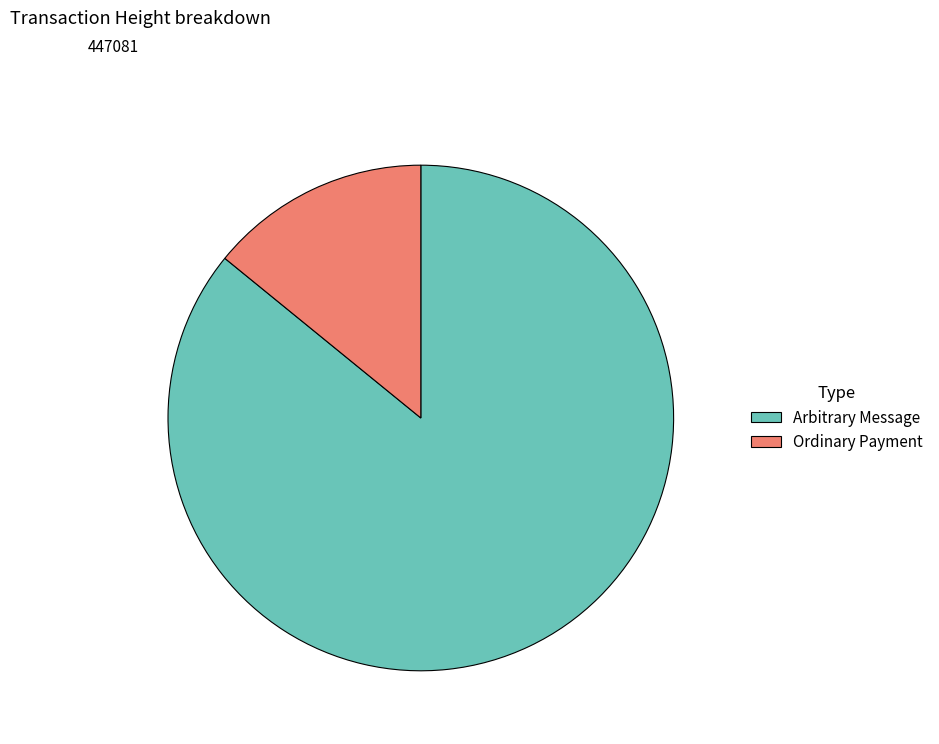

Is the sum of Ordinary Payment and Arbitrary Message greater than half?

Yes